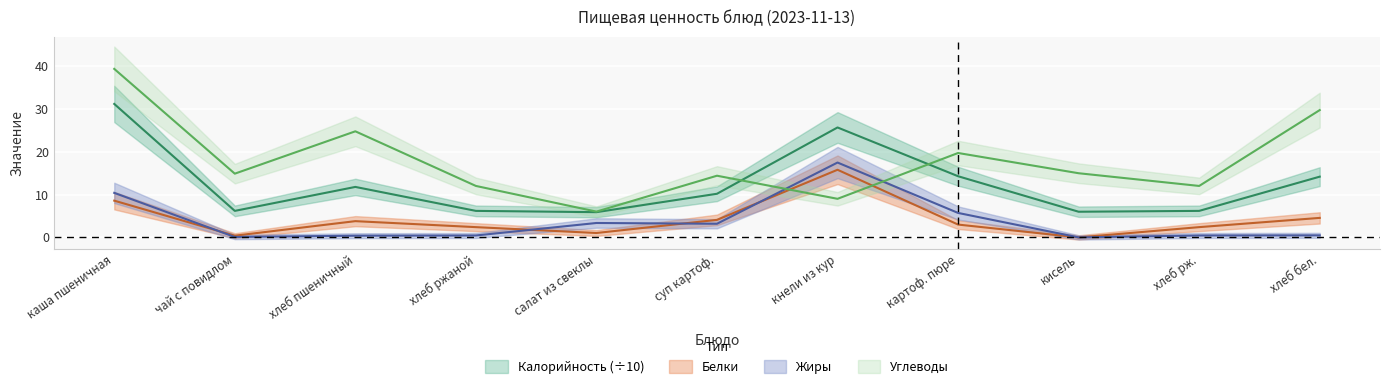

What position from the right is хлеб бел.?

1